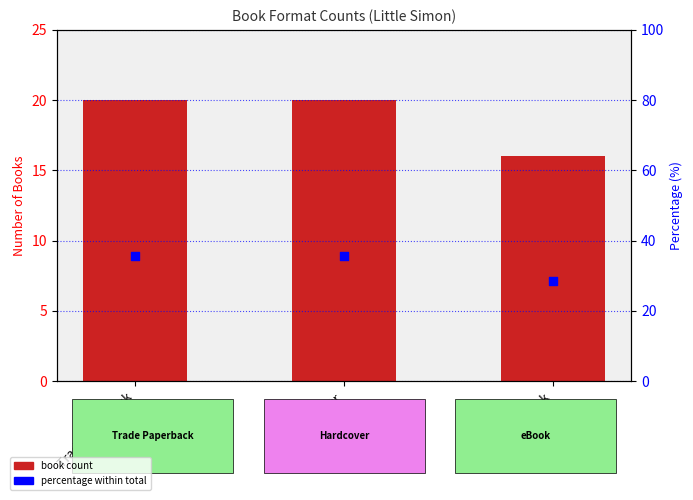

Which series has the widest spread of Y values?

percentile rank